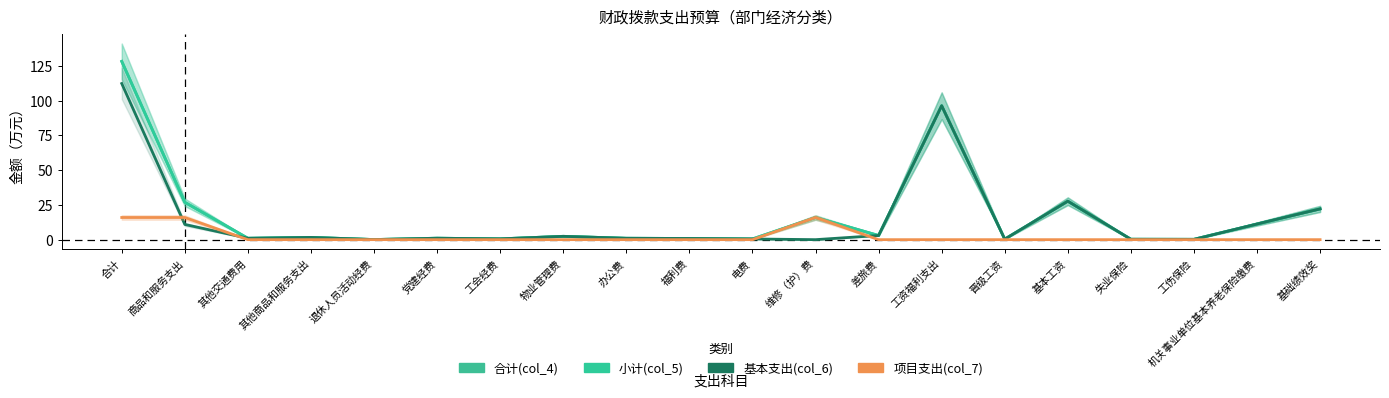

How many values in the 合计(col_4) series are below 1?

7